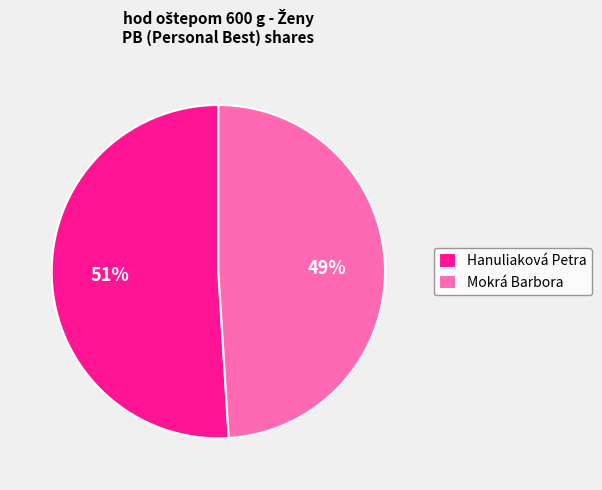

Do Mokrá Barbora and Hanuliaková Petra together represent more than half of the pie?

Yes